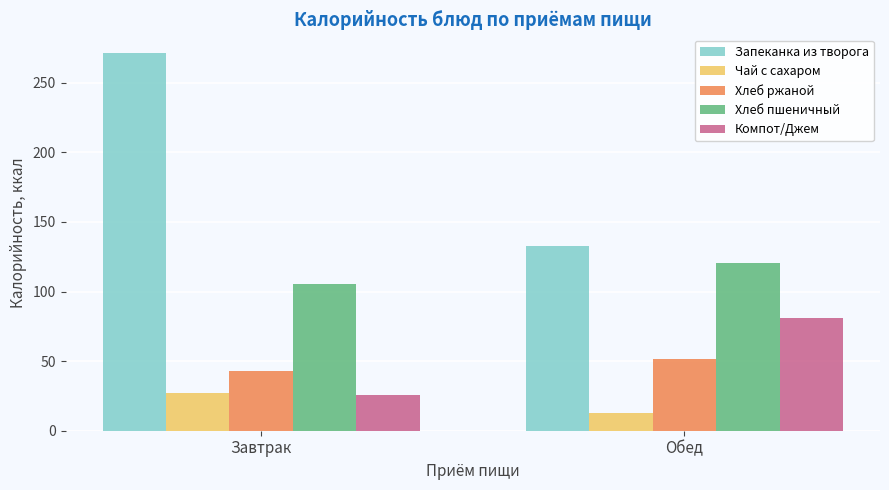

How many distinct data groups are displayed?

5